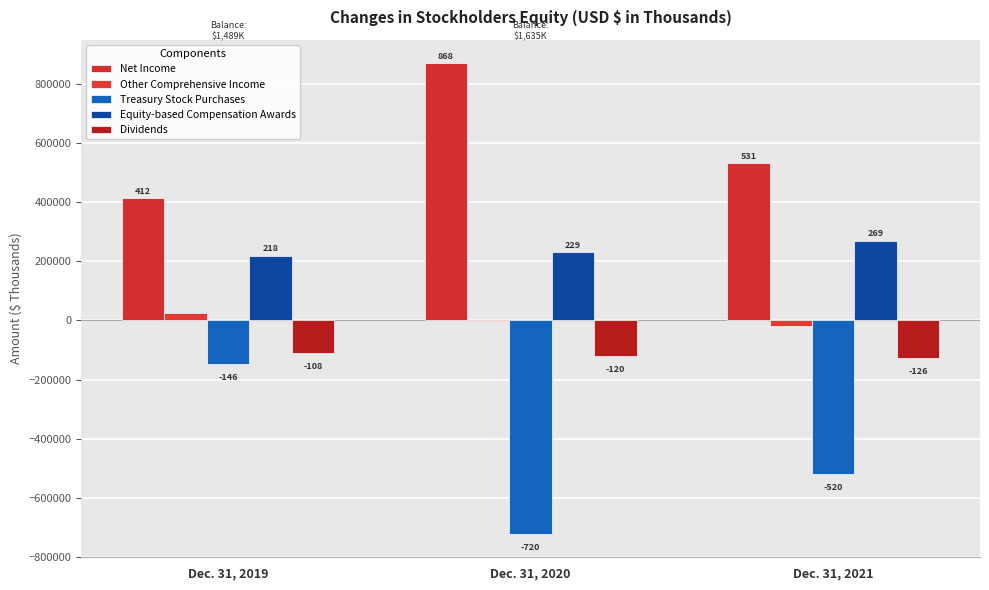

Where does the Net Income series first go above 531415?

Dec. 31, 2020